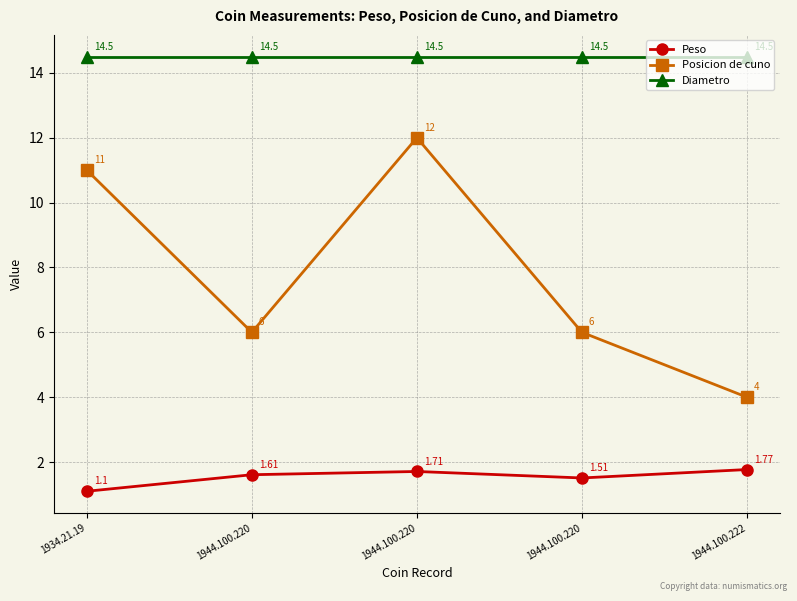

At how many categories does at least one series exceed 6?

5